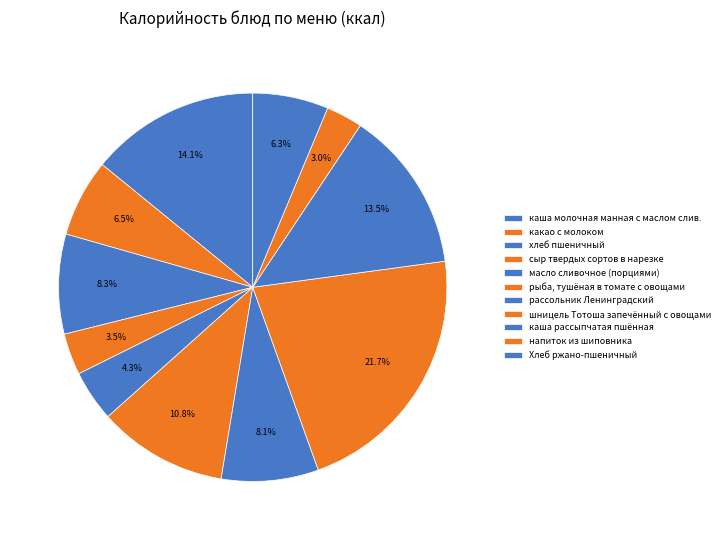

Count the number of slices in the pie.

11